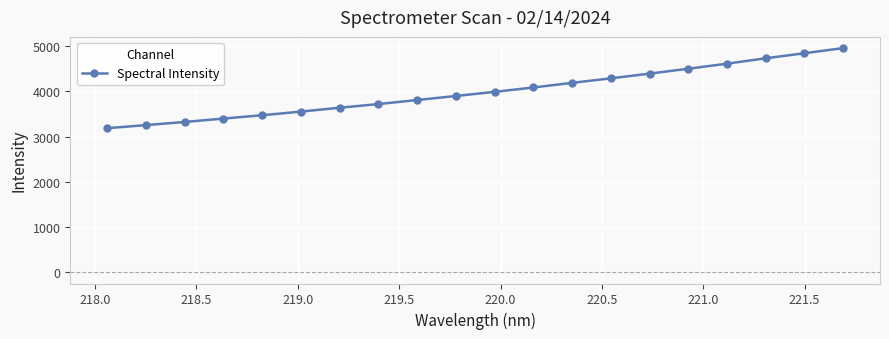

Is this an area chart (filled region under the line)?

No